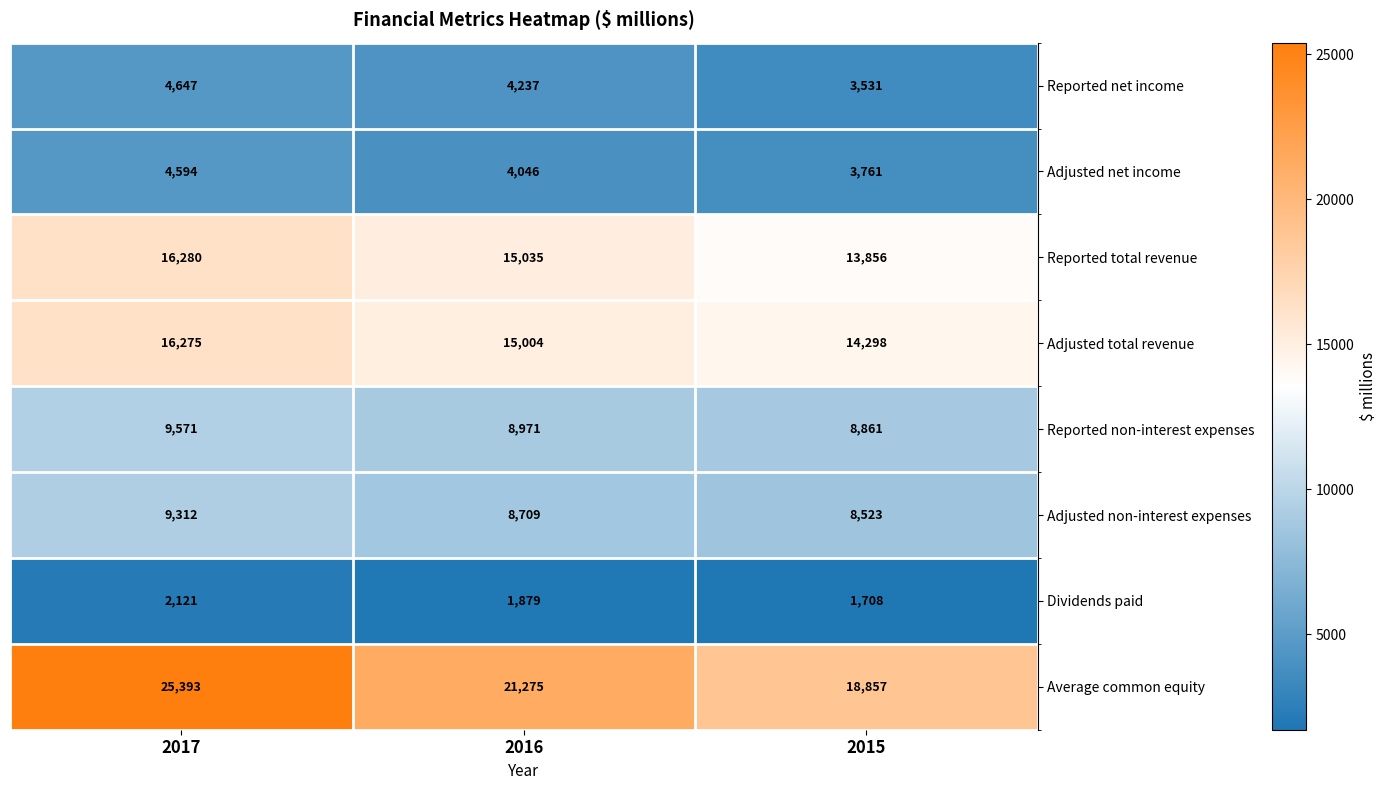

At which label does Average common equity reach its peak?

2017